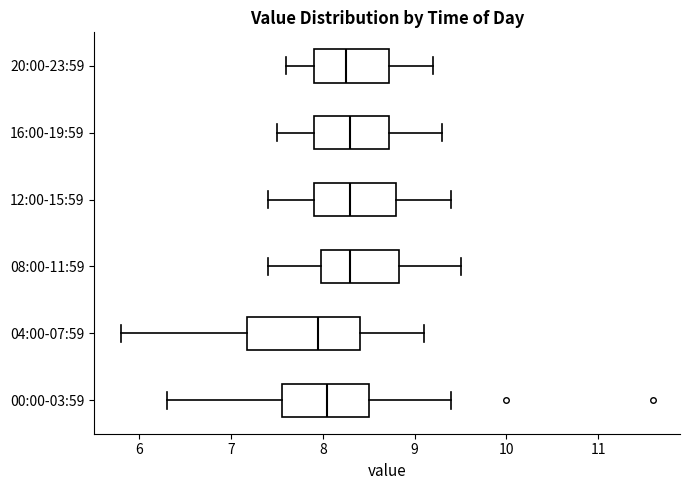

Where is the left edge of the box for 16:00-19:59 on the x-axis? The values are not printed on the chart, so give them approximately, as read against the axis.

7.9